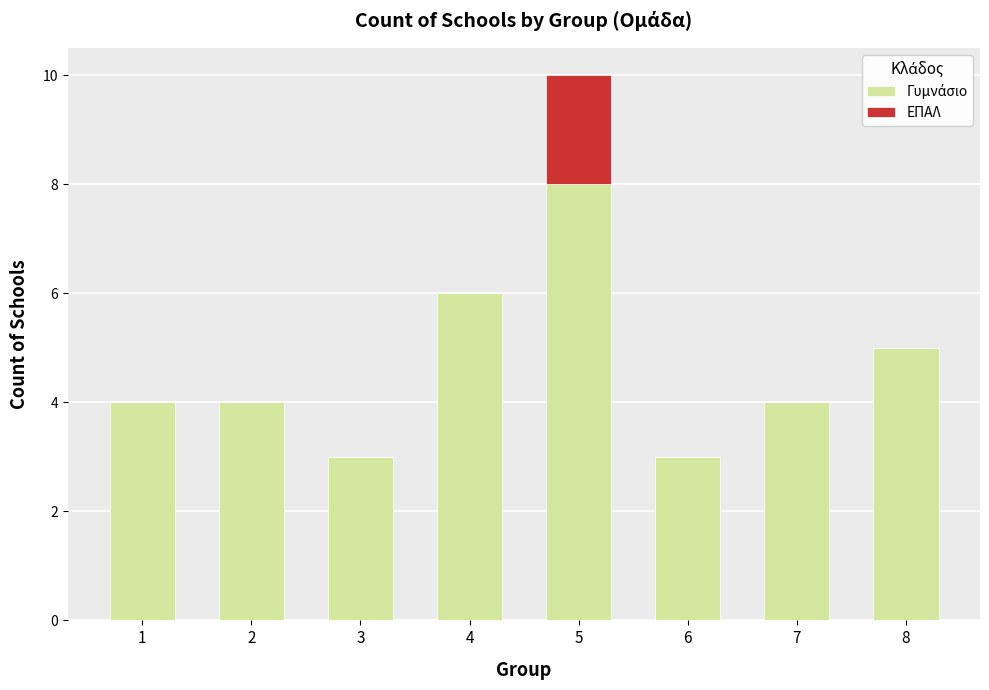

Are the bars grouped side by side (vs. stacked)?

No